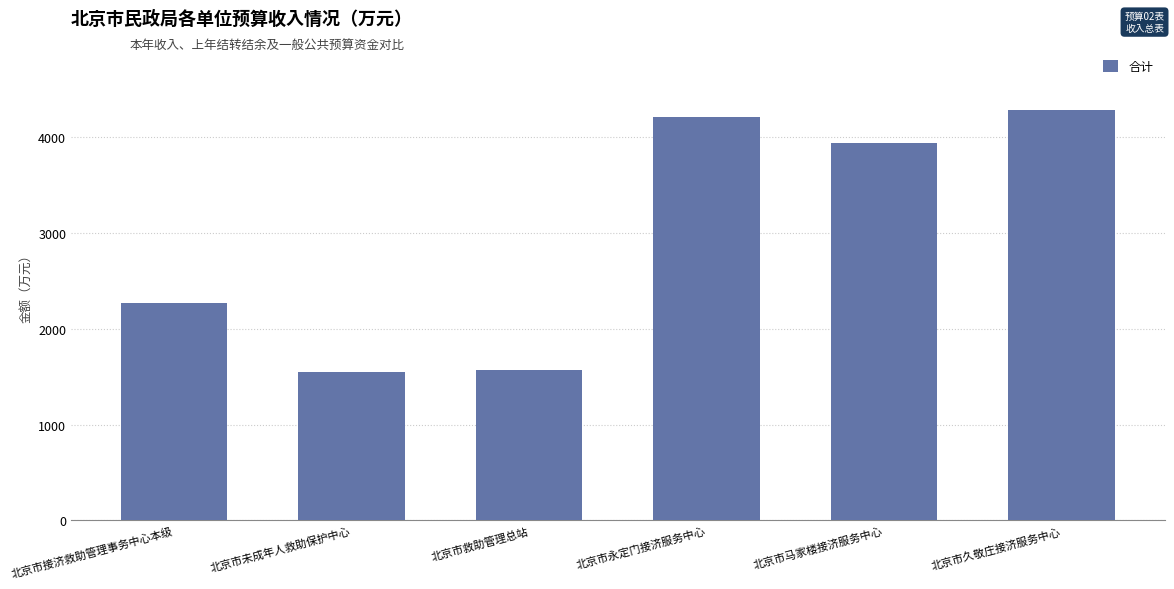

Which has a higher value, 北京市马家楼接济服务中心 or 北京市未成年人救助保护中心?

北京市马家楼接济服务中心